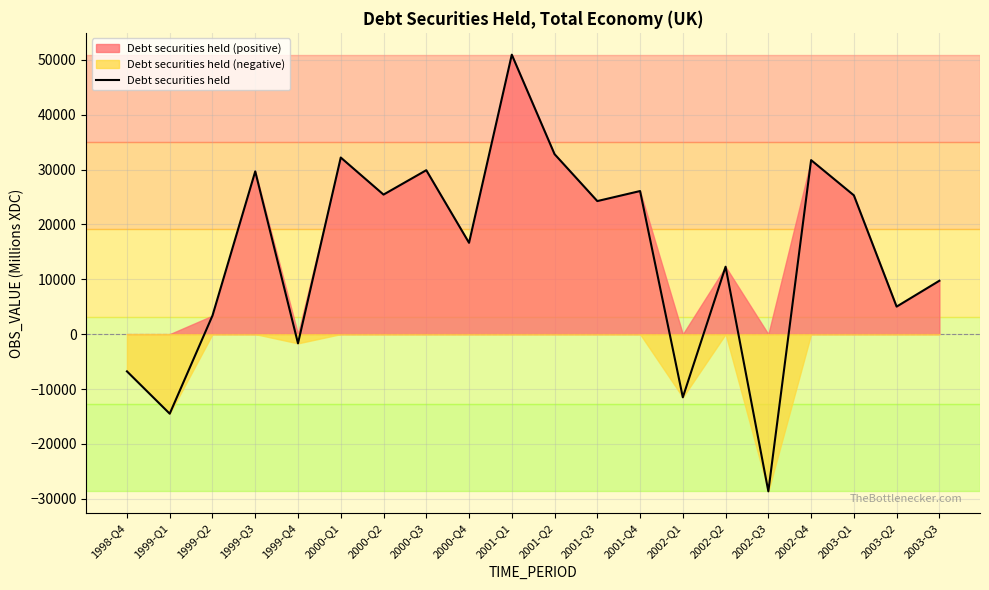

Between 2003-Q3 and 2001-Q3, which is larger?

2001-Q3